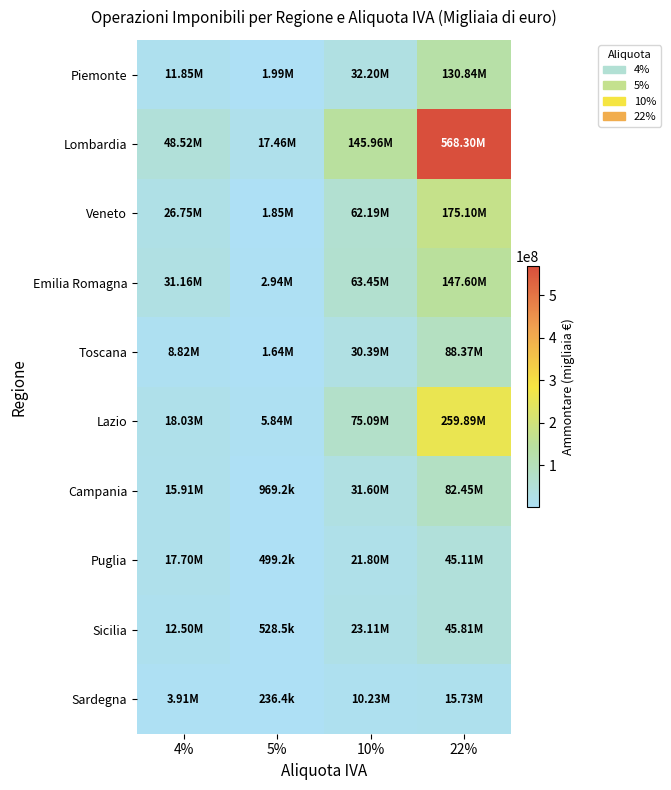

Which has a higher value, 4% or 22%?

22%